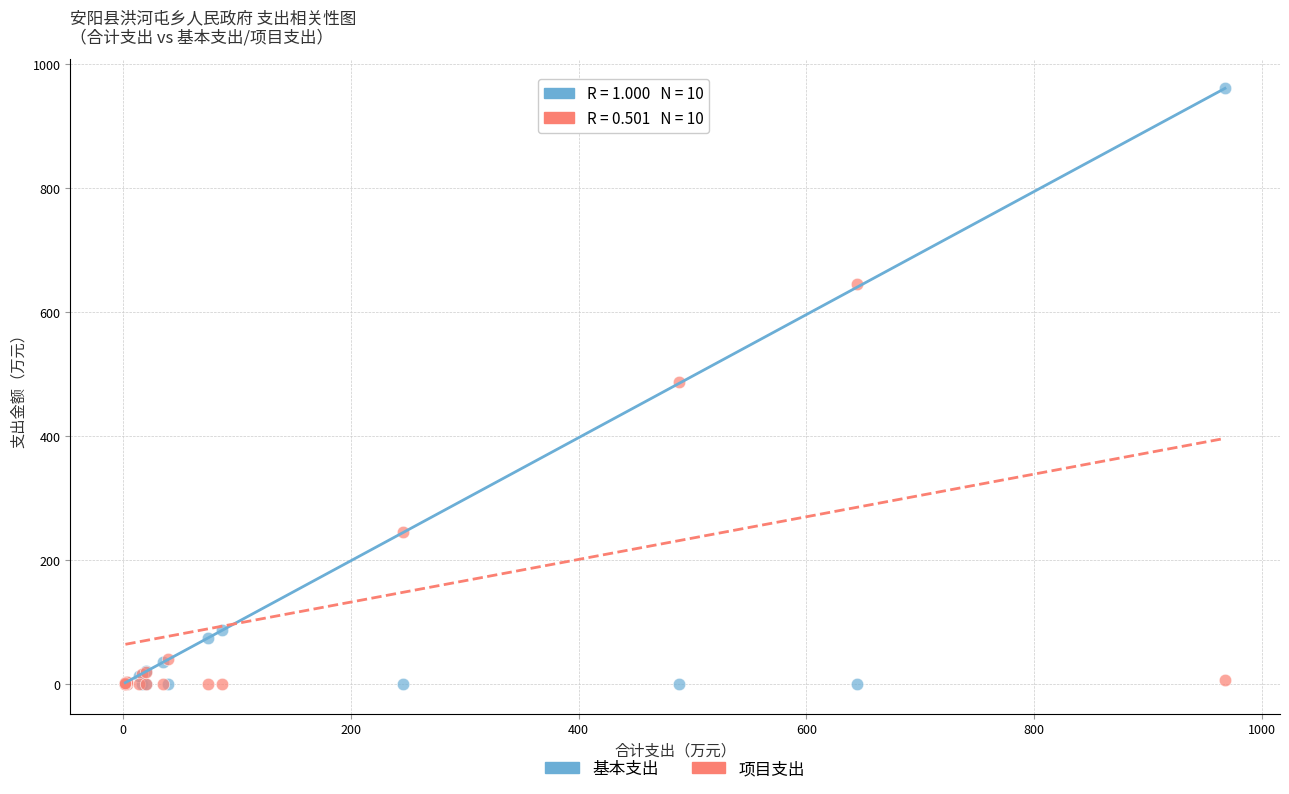

In the 项目支出 series, what Y value is closest to 322?

246.0